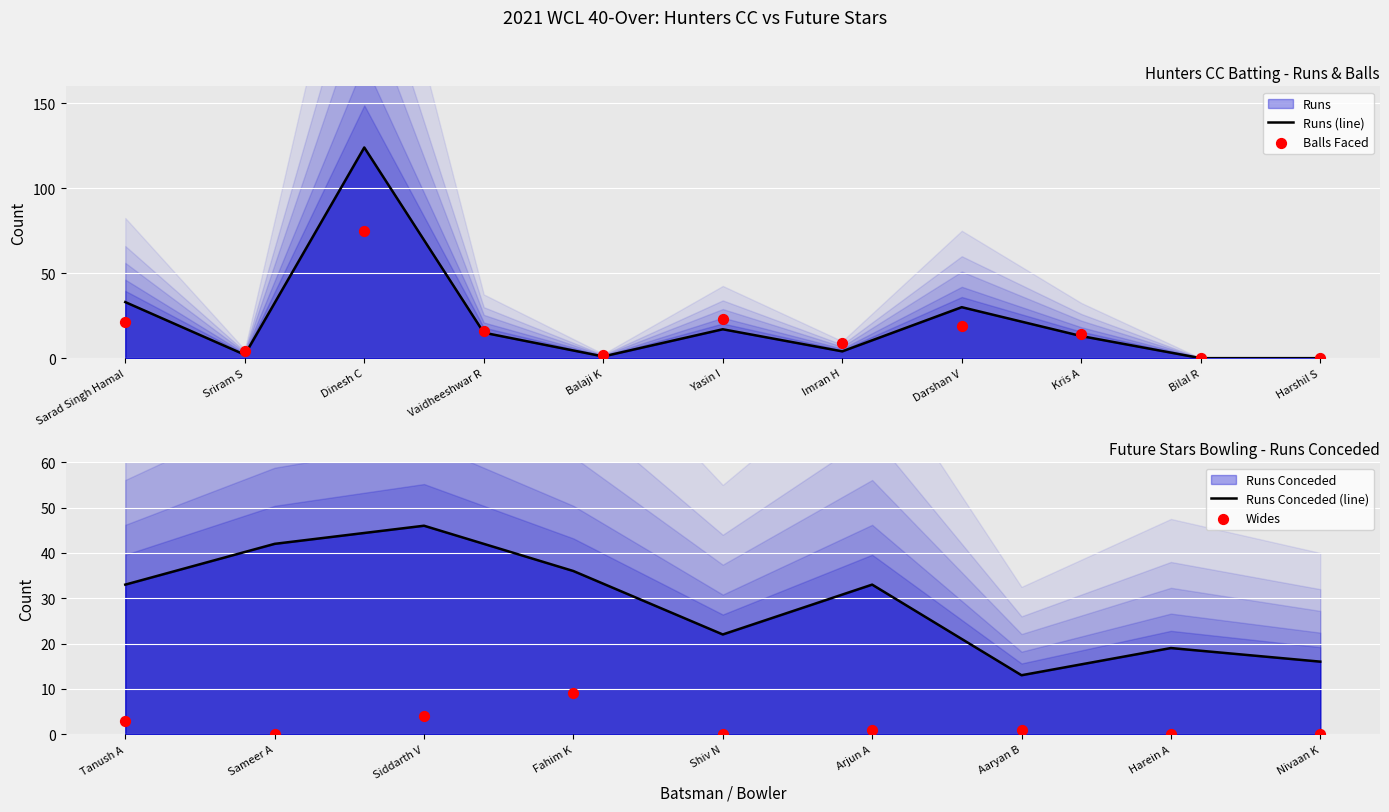

Is the value of Balls at Imran H greater than the value of Runs at Harshil S?

Yes